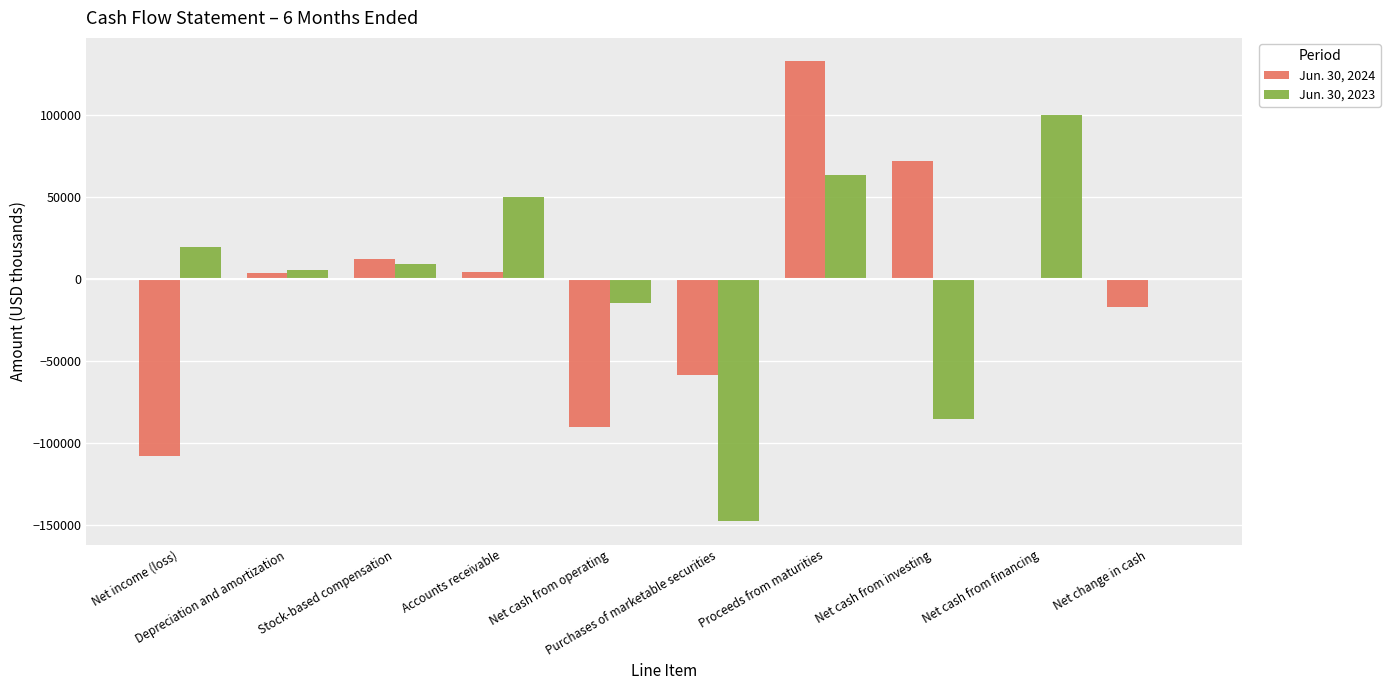

How many groups of bars are there?

10